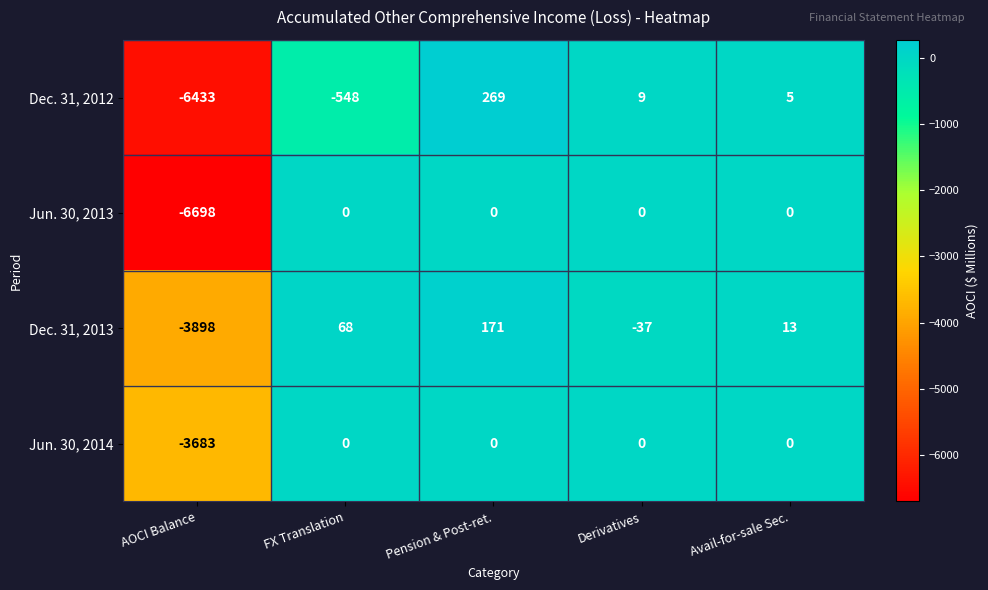

Which label corresponds to the smallest value in the chart?

AOCI Balance